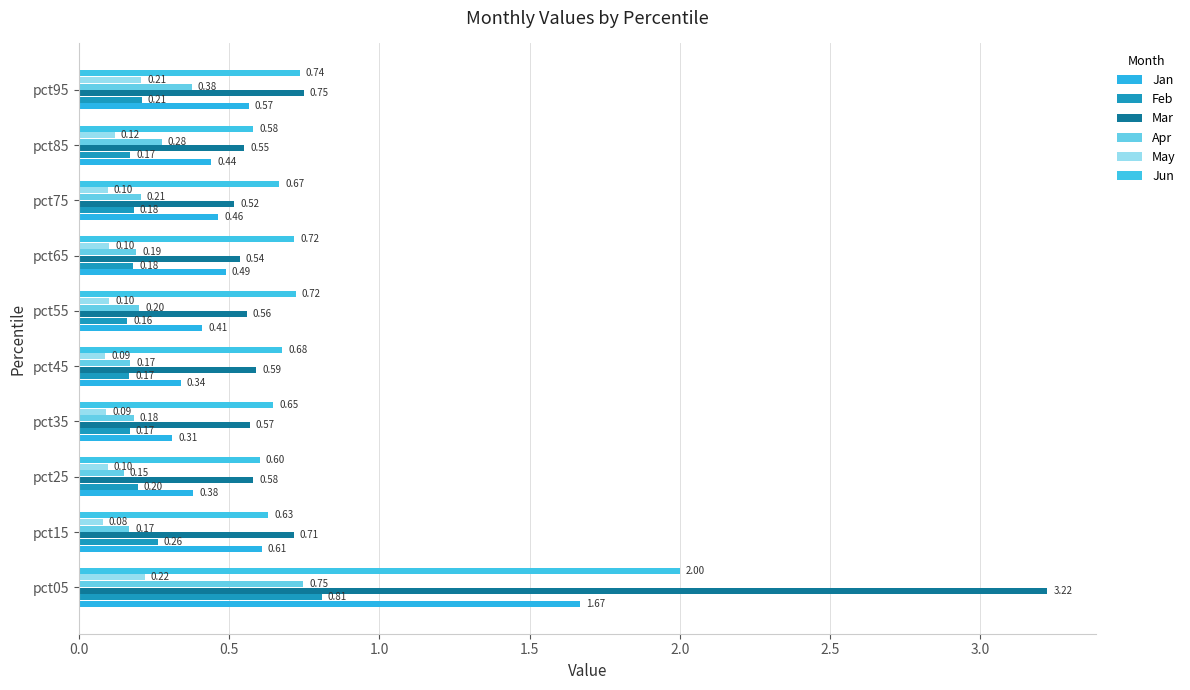

What is the difference between the maximum and second lowest values in the Jan series?

1.3